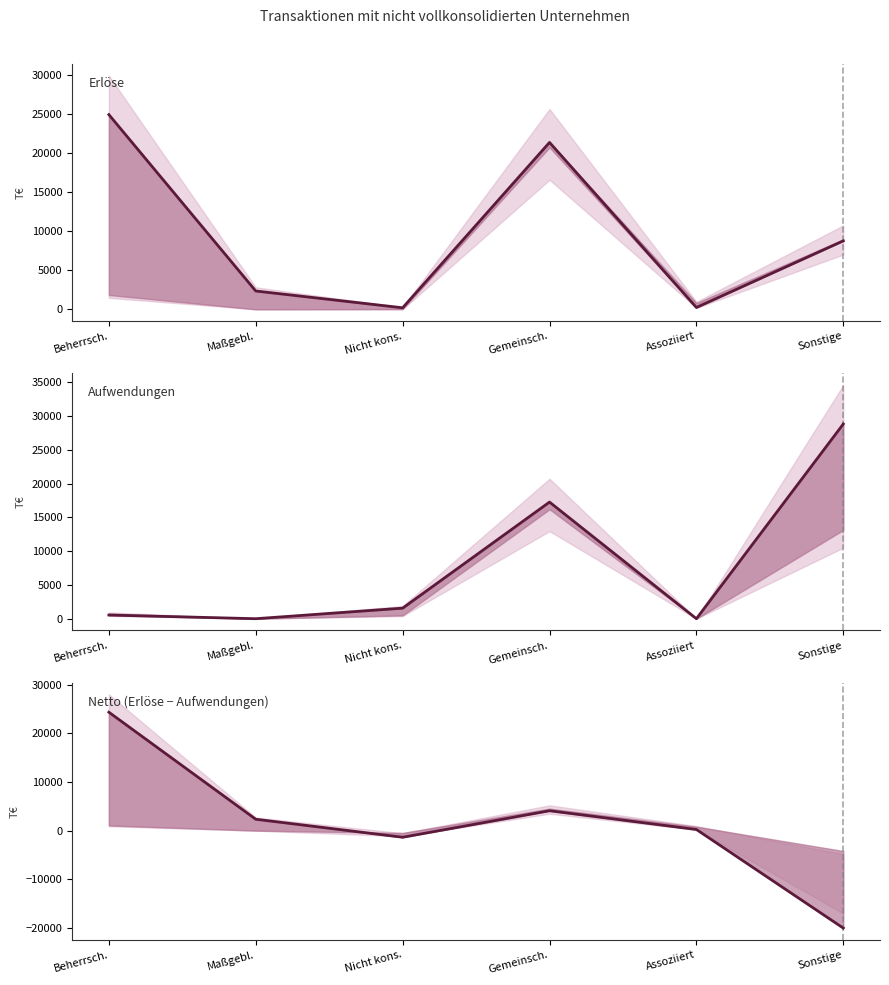

At which category does Netto (Erlöse − Aufwendungen) reach its first local peak?

Gemeinsch.